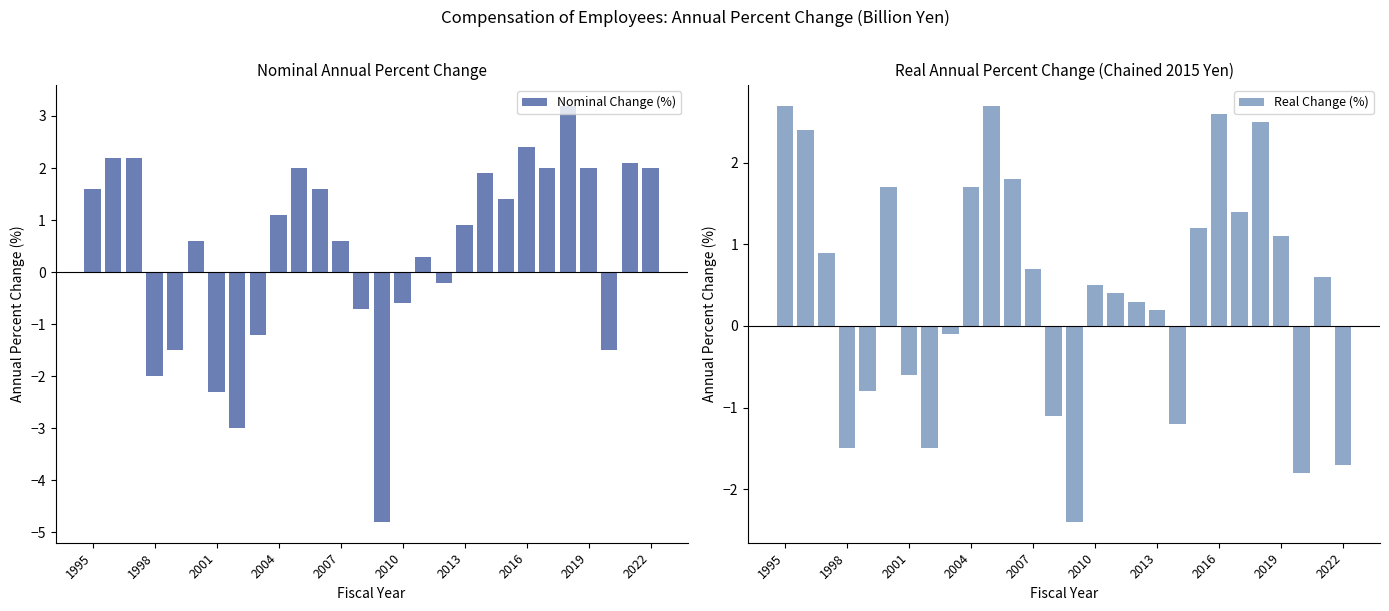

At which label does Nominal Change (%) first exceed 1?

1995